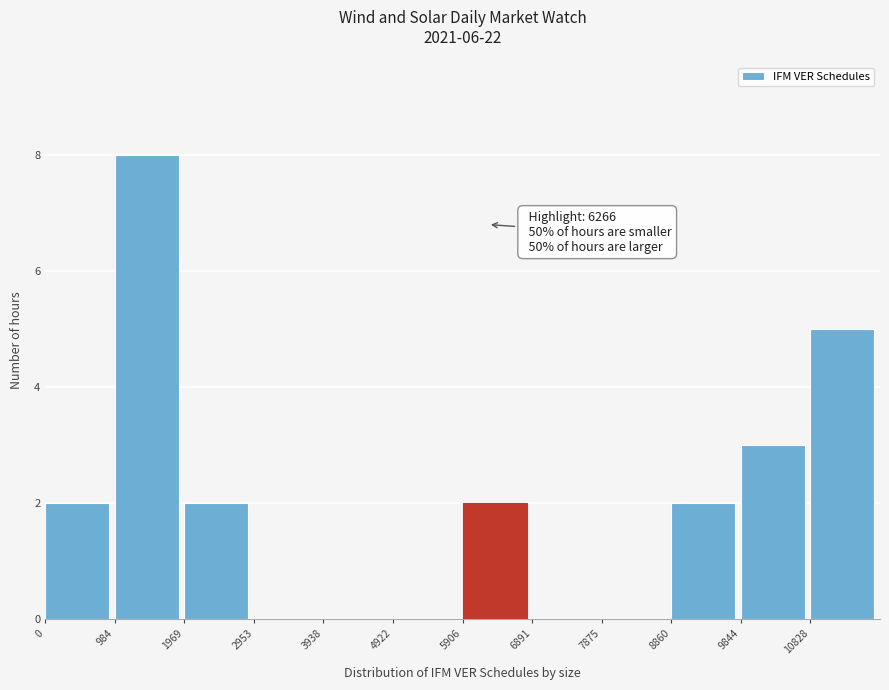

Over which range of the x-axis is the bar tallest?

1000 to 2000